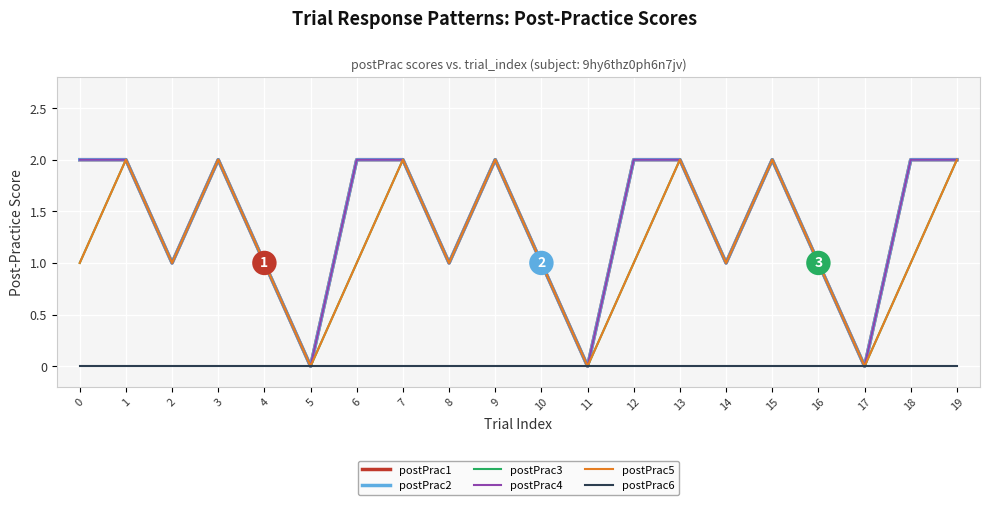

In postPrac3, how many points are lower than both neighbors (excluding endpoints)?

6